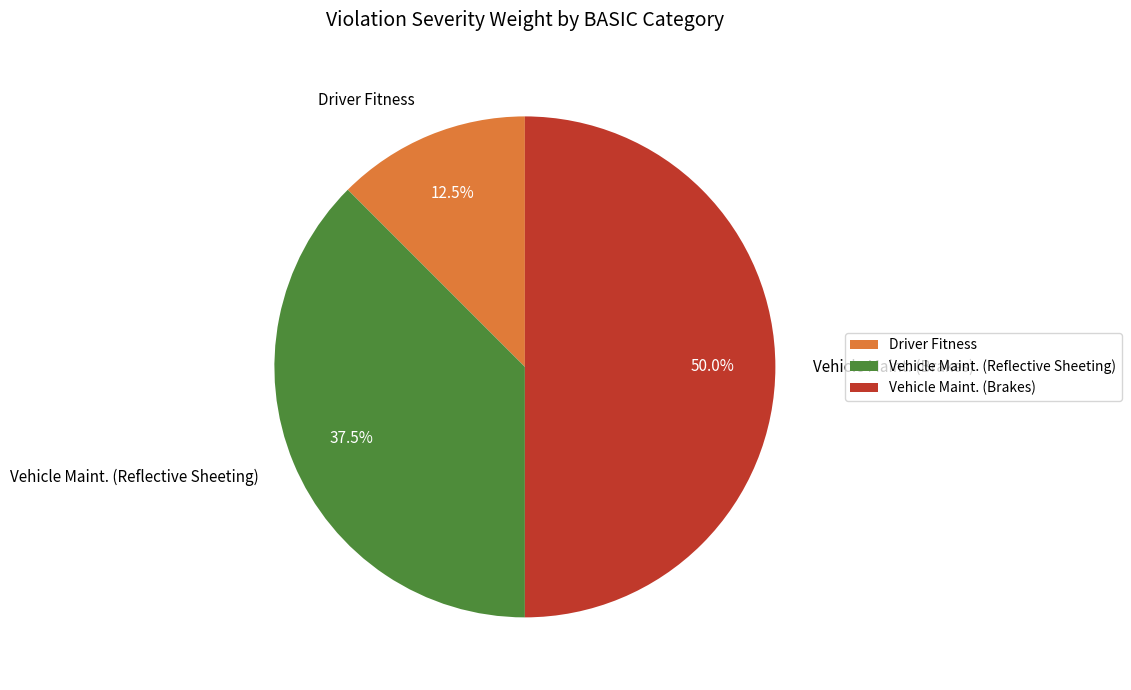

What portion of the pie excludes Vehicle Maint. (Reflective Sheeting)?

62.5%